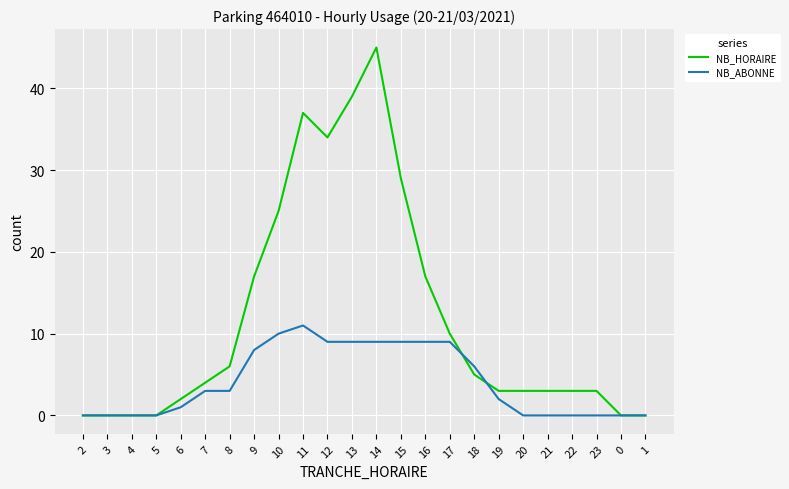

True or false: NB_ABONNE has a value of 0 at 3.

True